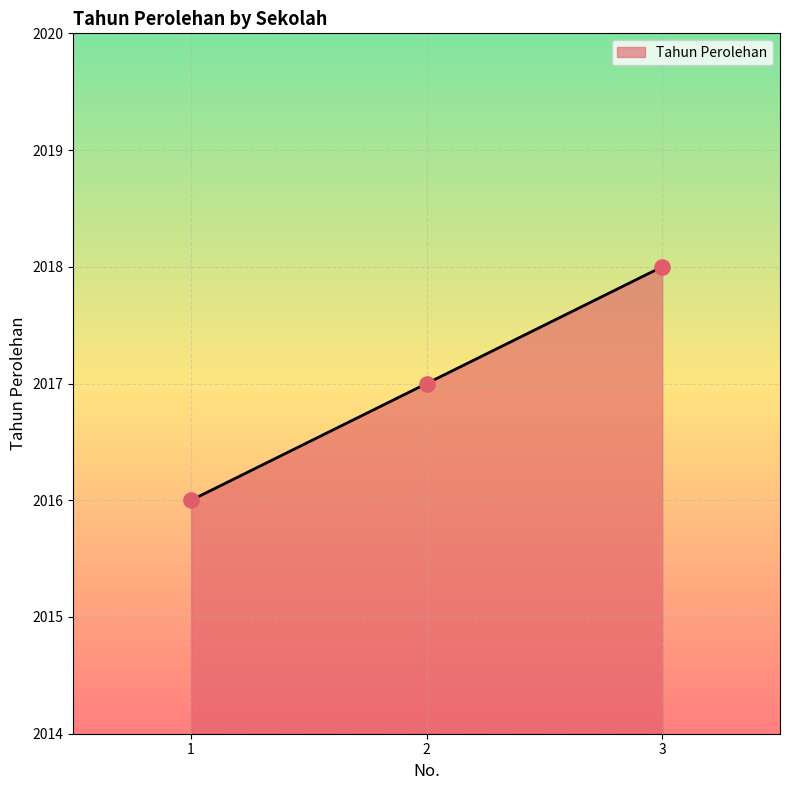

What is the change in value from 1 to 2?

+1